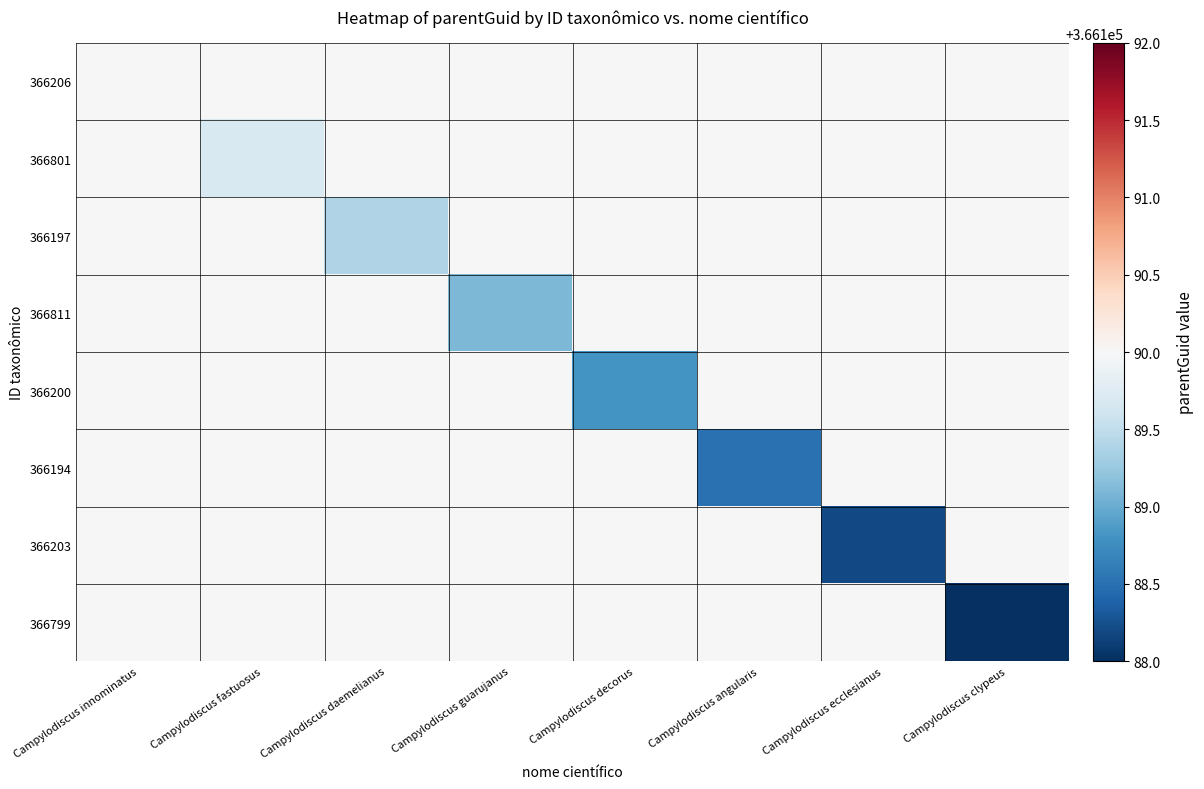

Reading left to right, list all the values displayed in this chart.

366206: Campylodiscus innominatus=366190.0	Campylodiscus fastuosus=366190.0	Campylodiscus daemelianus=366190.0	Campylodiscus guarujanus=366190.0	Campylodiscus decorus=366190.0	Campylodiscus angularis=366190.0	Campylodiscus ecclesianus=366190.0	Campylodiscus clypeus=366190.0
366801: Campylodiscus innominatus=366190.0	Campylodiscus fastuosus=366189.7	Campylodiscus daemelianus=366190.0	Campylodiscus guarujanus=366190.0	Campylodiscus decorus=366190.0	Campylodiscus angularis=366190.0	Campylodiscus ecclesianus=366190.0	Campylodiscus clypeus=366190.0
366197: Campylodiscus innominatus=366190.0	Campylodiscus fastuosus=366190.0	Campylodiscus daemelianus=366189.4	Campylodiscus guarujanus=366190.0	Campylodiscus decorus=366190.0	Campylodiscus angularis=366190.0	Campylodiscus ecclesianus=366190.0	Campylodiscus clypeus=366190.0
366811: Campylodiscus innominatus=366190.0	Campylodiscus fastuosus=366190.0	Campylodiscus daemelianus=366190.0	Campylodiscus guarujanus=366189.1	Campylodiscus decorus=366190.0	Campylodiscus angularis=366190.0	Campylodiscus ecclesianus=366190.0	Campylodiscus clypeus=366190.0
366200: Campylodiscus innominatus=366190.0	Campylodiscus fastuosus=366190.0	Campylodiscus daemelianus=366190.0	Campylodiscus guarujanus=366190.0	Campylodiscus decorus=366188.8	Campylodiscus angularis=366190.0	Campylodiscus ecclesianus=366190.0	Campylodiscus clypeus=366190.0
366194: Campylodiscus innominatus=366190.0	Campylodiscus fastuosus=366190.0	Campylodiscus daemelianus=366190.0	Campylodiscus guarujanus=366190.0	Campylodiscus decorus=366190.0	Campylodiscus angularis=366188.5	Campylodiscus ecclesianus=366190.0	Campylodiscus clypeus=366190.0
366203: Campylodiscus innominatus=366190.0	Campylodiscus fastuosus=366190.0	Campylodiscus daemelianus=366190.0	Campylodiscus guarujanus=366190.0	Campylodiscus decorus=366190.0	Campylodiscus angularis=366190.0	Campylodiscus ecclesianus=366188.2	Campylodiscus clypeus=366190.0
366799: Campylodiscus innominatus=366190.0	Campylodiscus fastuosus=366190.0	Campylodiscus daemelianus=366190.0	Campylodiscus guarujanus=366190.0	Campylodiscus decorus=366190.0	Campylodiscus angularis=366190.0	Campylodiscus ecclesianus=366190.0	Campylodiscus clypeus=366187.9